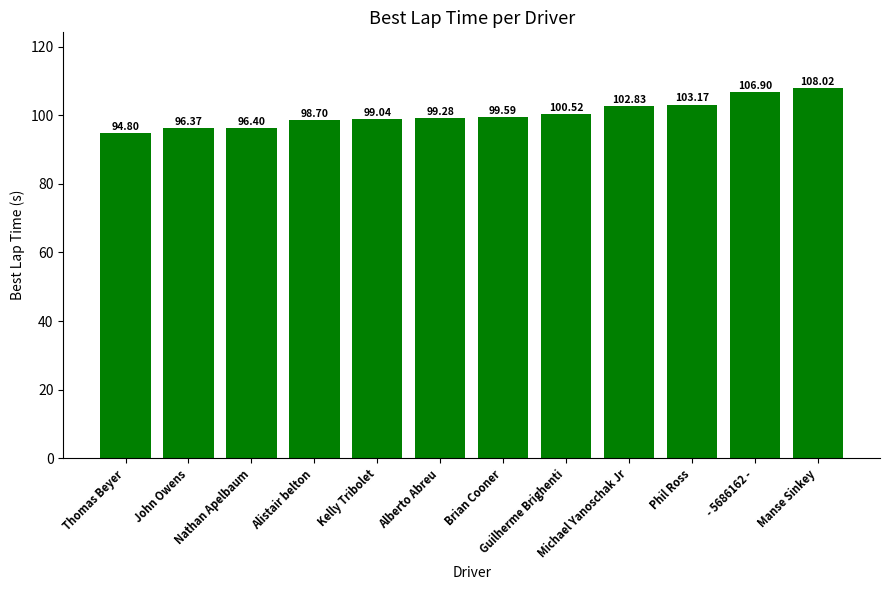

What is the change in value from Phil Ross to Manse Sinkey?

+4.9